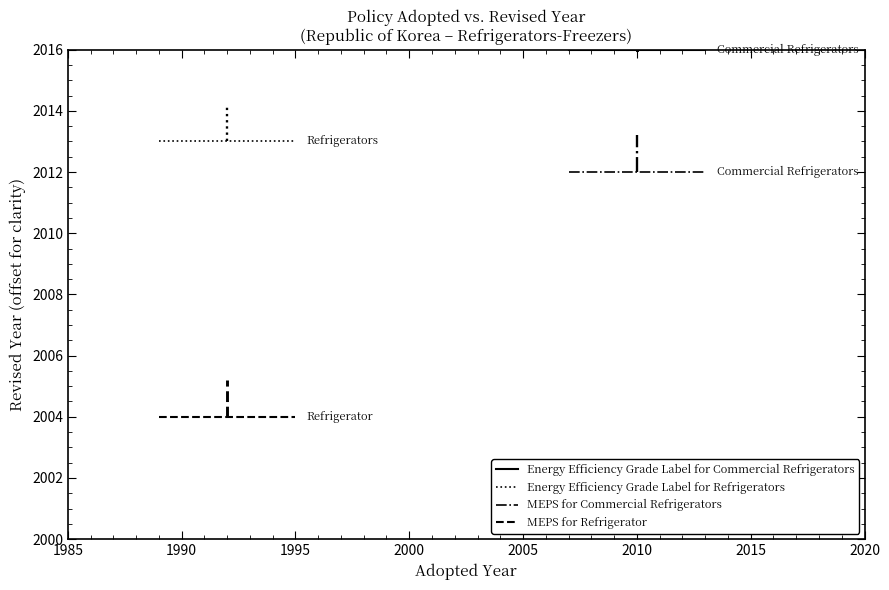

Which series has the largest range (max minus min)?

Energy Efficiency Grade Label for Commercial Refrigerators